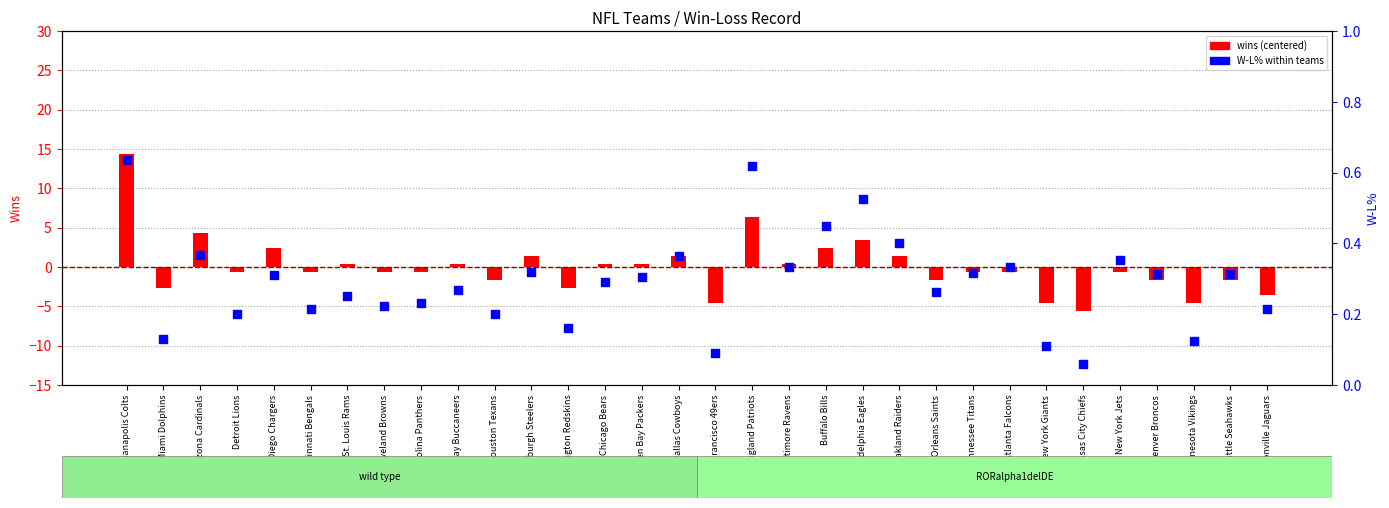

Which series reaches the minimum Y coordinate?

wins (centered)